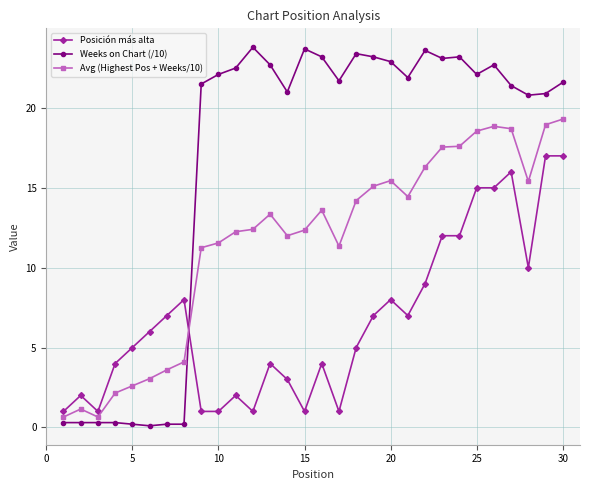

True or false: Posición más alta has more than 0 interior local peaks.

True